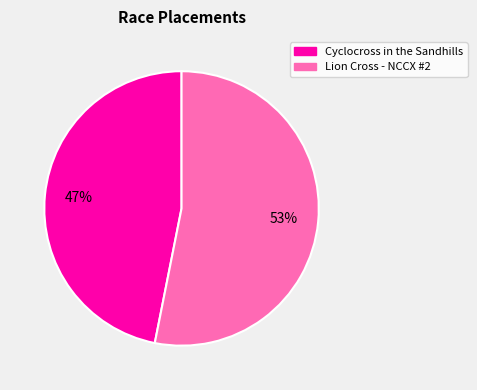

To the nearest percent, what is the difference between the Lion Cross - NCCX #2 and Cyclocross in the Sandhills slice percentages?

6%